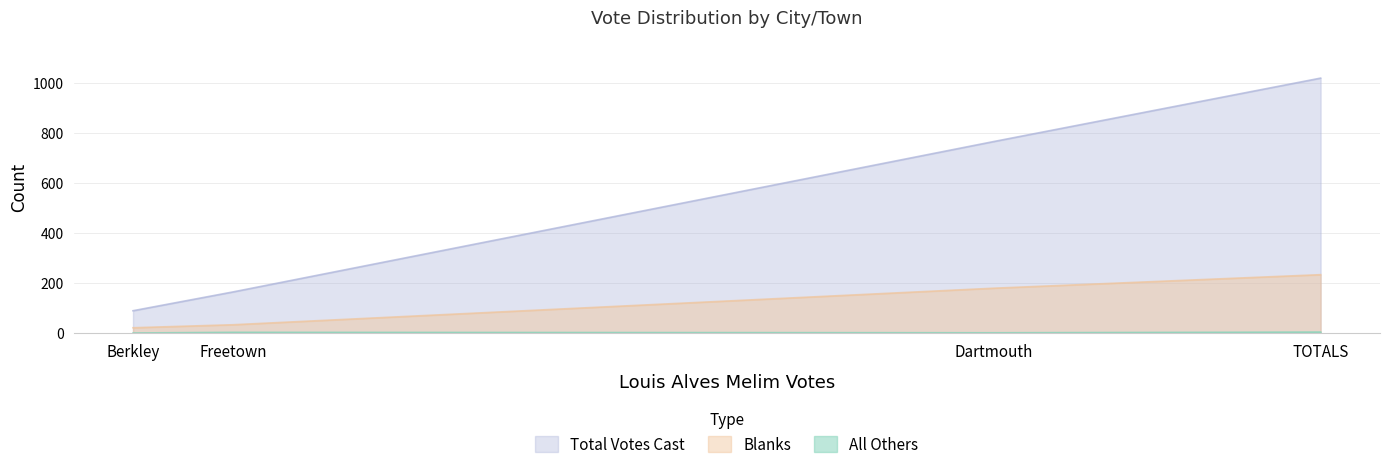

True or false: Blanks has more than 1 points higher than both neighbors.

False